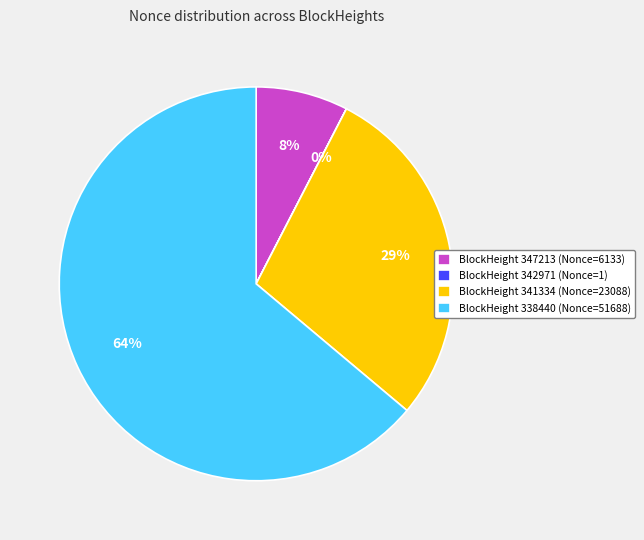

True or false: BlockHeight 347213 (Nonce=6133) accounts for 8% of the total.

True